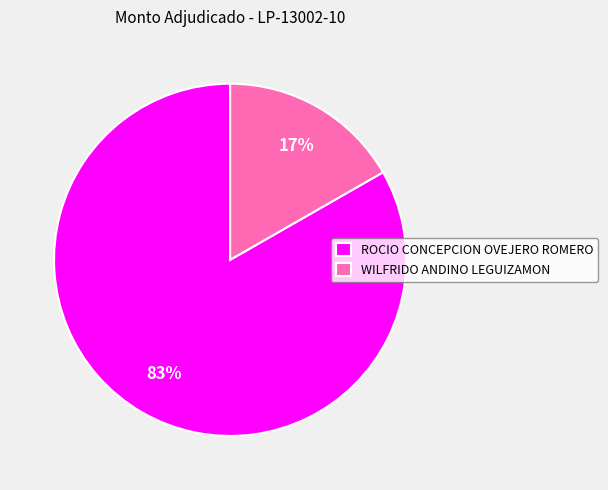

To the nearest percent, what is the average slice percentage?

50%